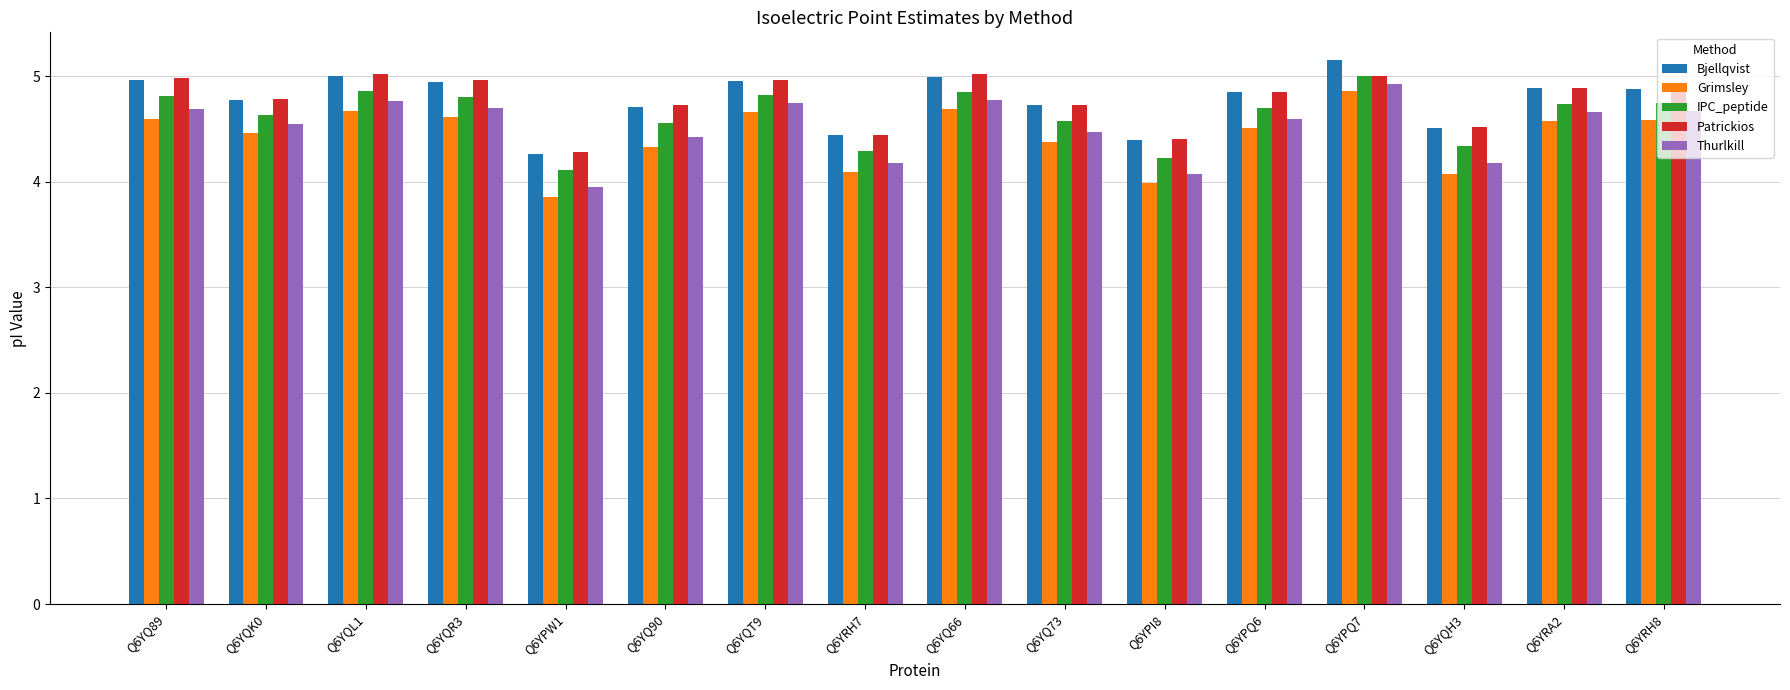

Are the bars grouped side by side (vs. stacked)?

Yes